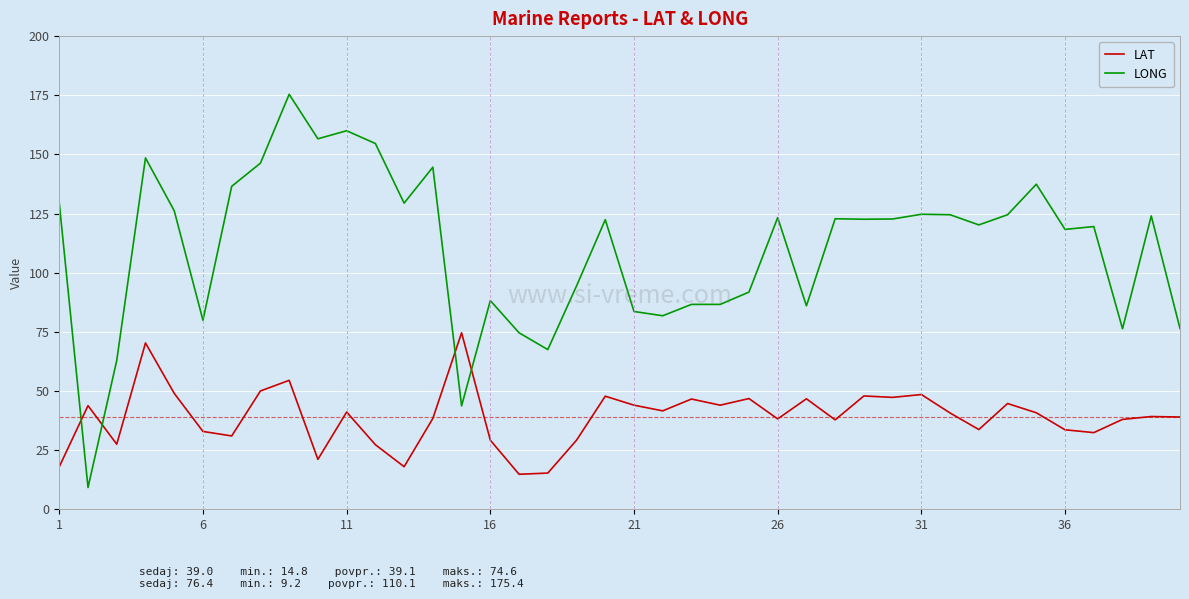

Which series has the largest total across all categories?

LONG